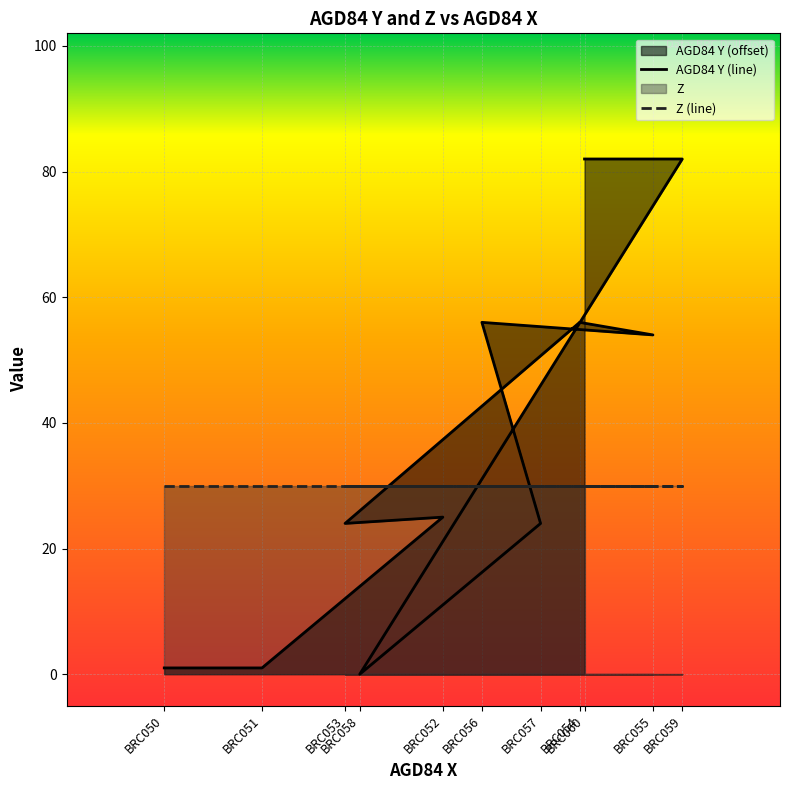

At which category does the chart reach its peak across all series?

BRC059